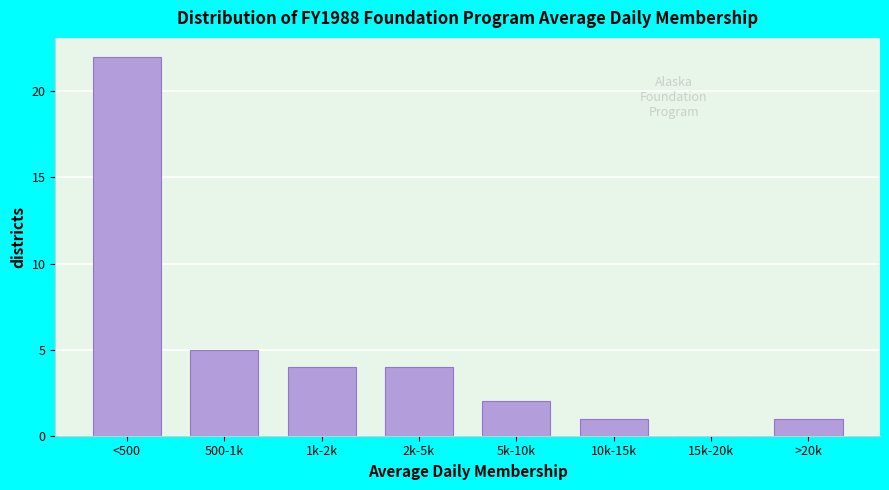

Reading right to left, what are all the values shown in this chart?

>20k=1	15k-20k=0	10k-15k=1	5k-10k=2	2k-5k=4	1k-2k=4	500-1k=5	<500=22